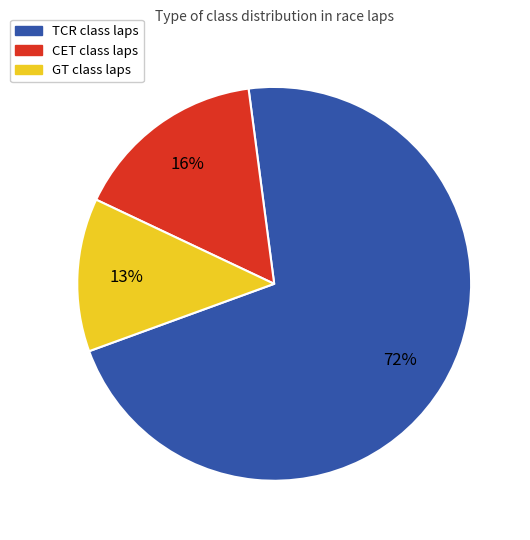

Is there any slice that represents more than half of the pie?

Yes